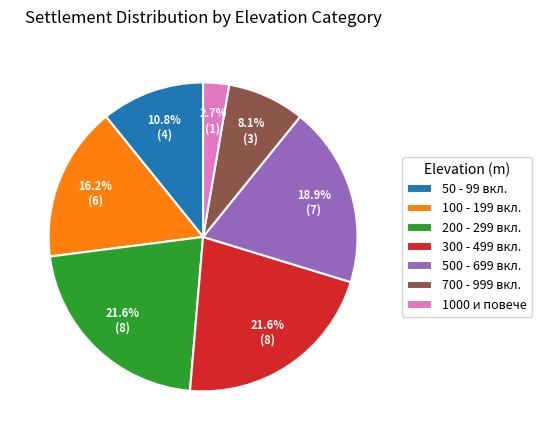

Between 700 - 999 вкл. and 100 - 199 вкл., which is larger?

100 - 199 вкл.